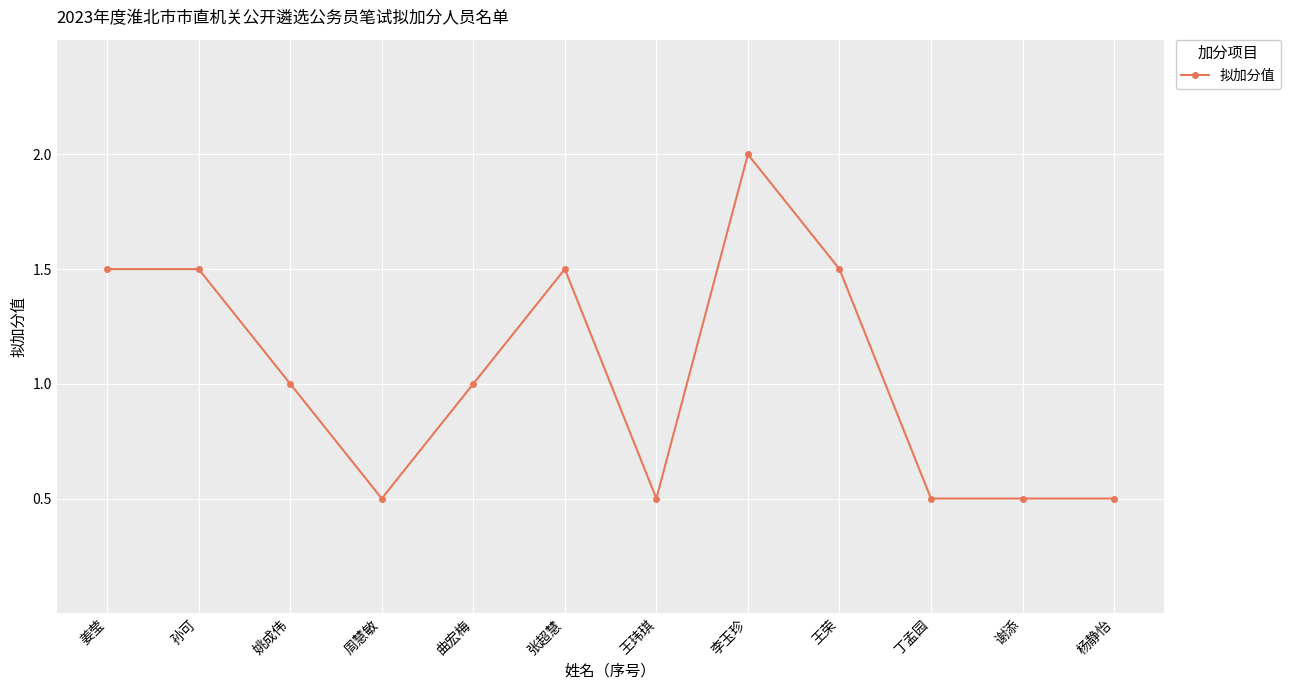

Between 王玮琪 and 张超慧, which is larger?

张超慧